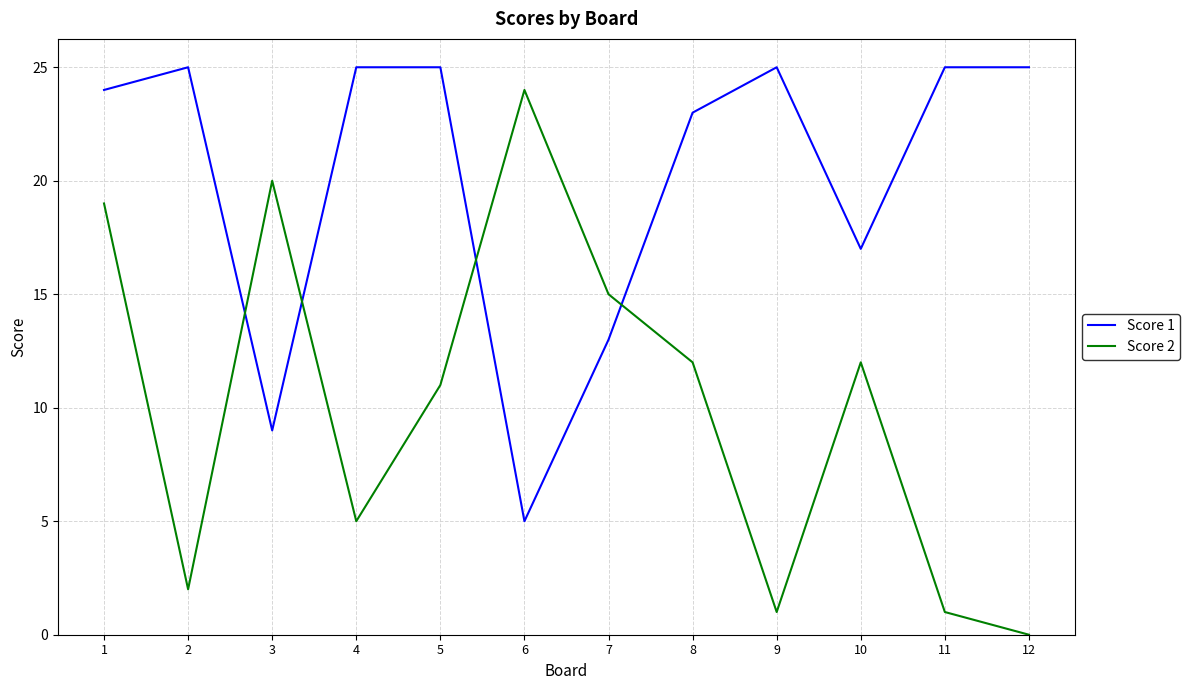

At which category does the chart reach its minimum across all series?

12